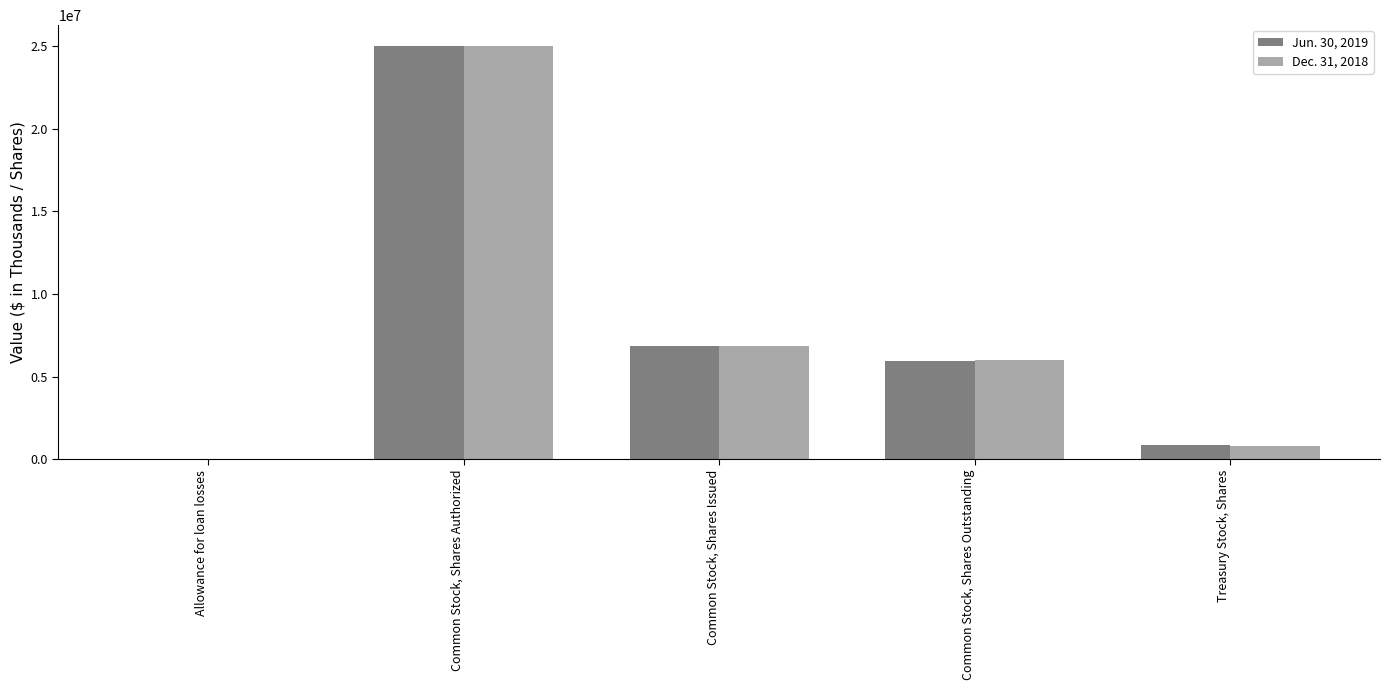

True or false: Dec. 31, 2018 has a value of 6827741 at Common Stock, Shares Issued.

True